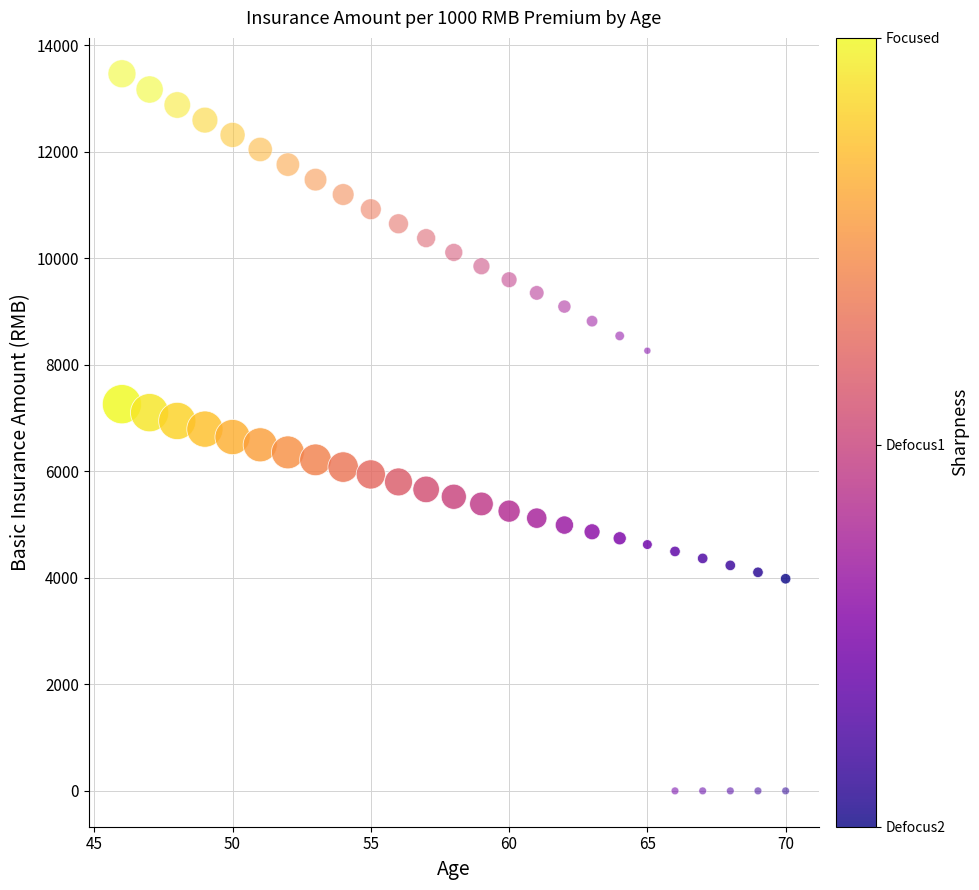

How many data points are displayed?

50